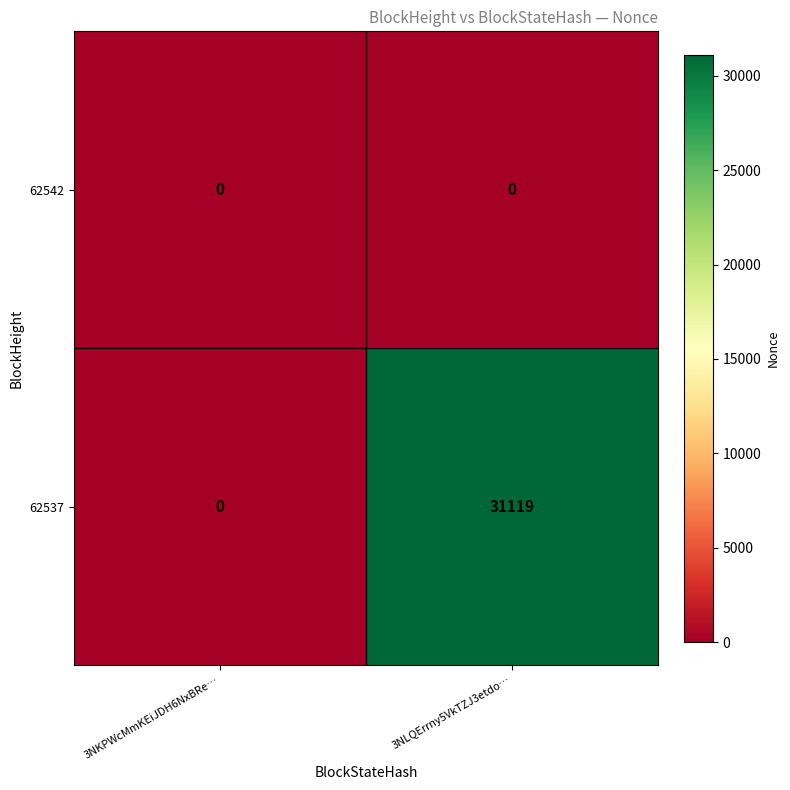

What is the greatest value displayed?

31119